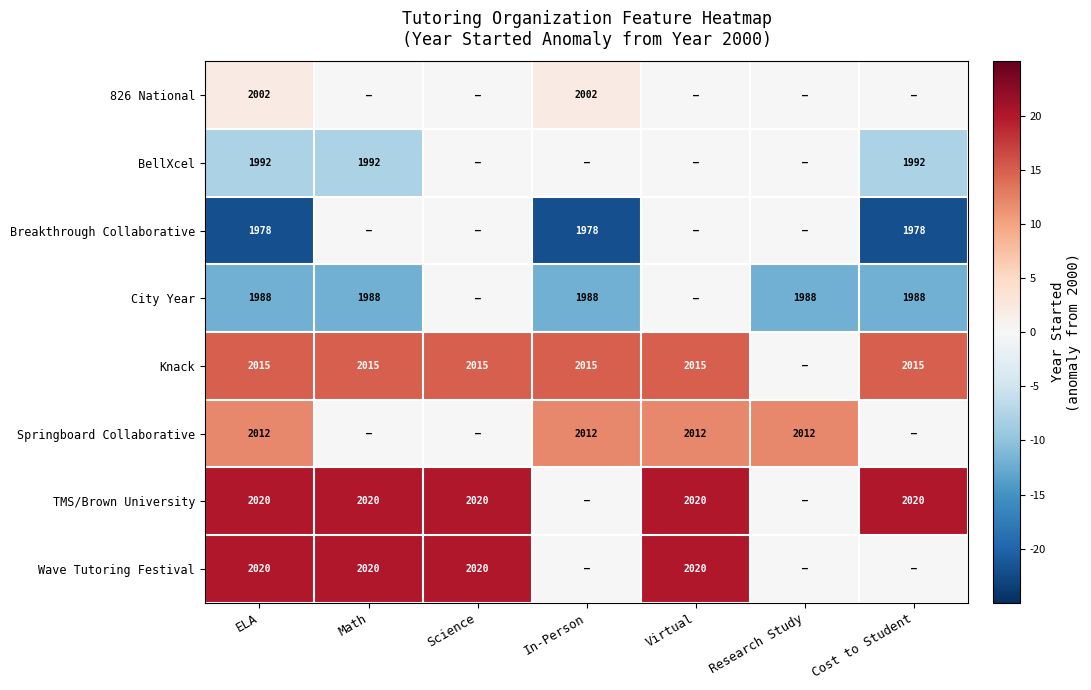

The BellXcel series shows 1992 at ELA. True or false?

True